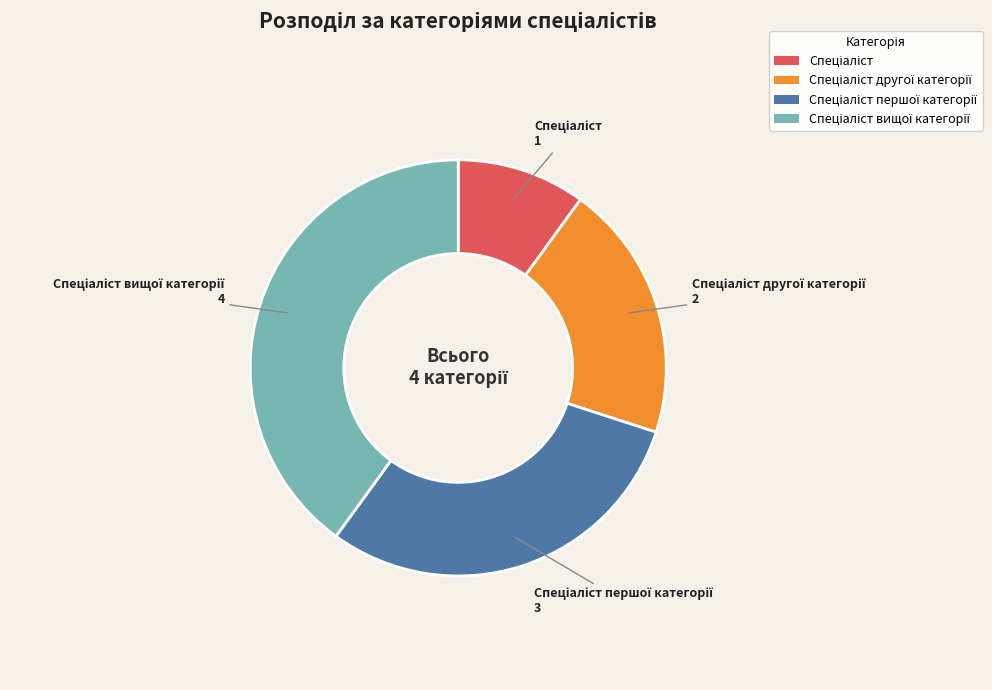

What is the change in value from Спеціаліст to Спеціаліст другої категорії?

+1